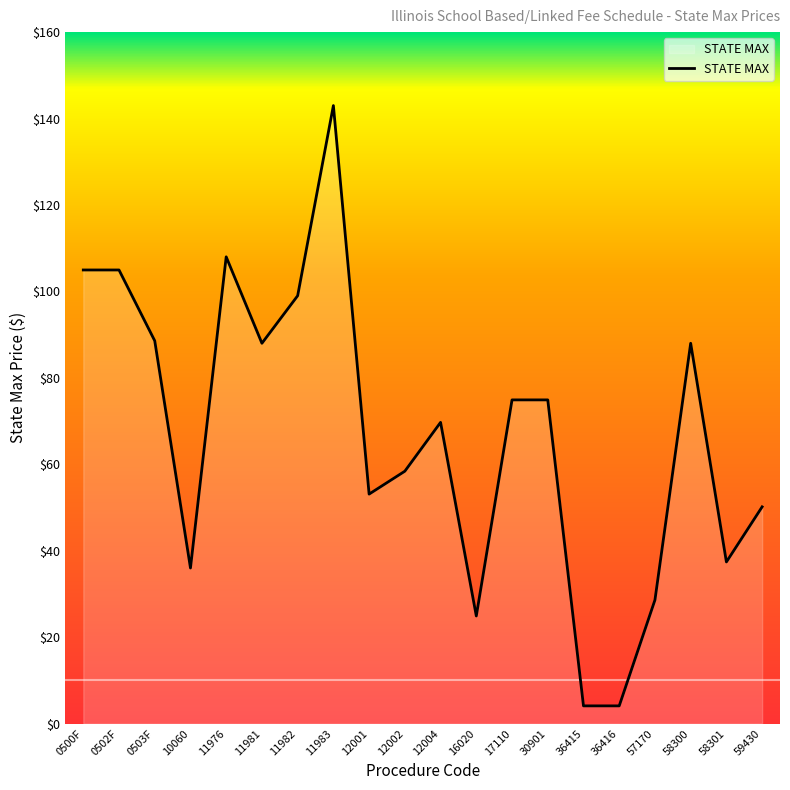

What is the ratio of the value at 12001 to the value at 11981?

0.6